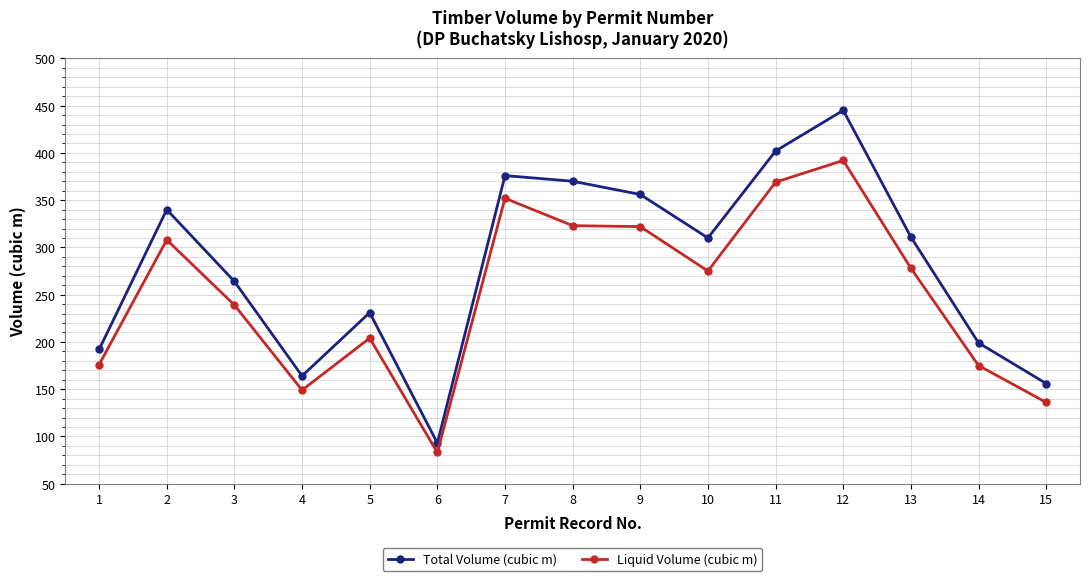

What is the sum of the Liquid Volume (cubic m) values at 14 and 7?

527